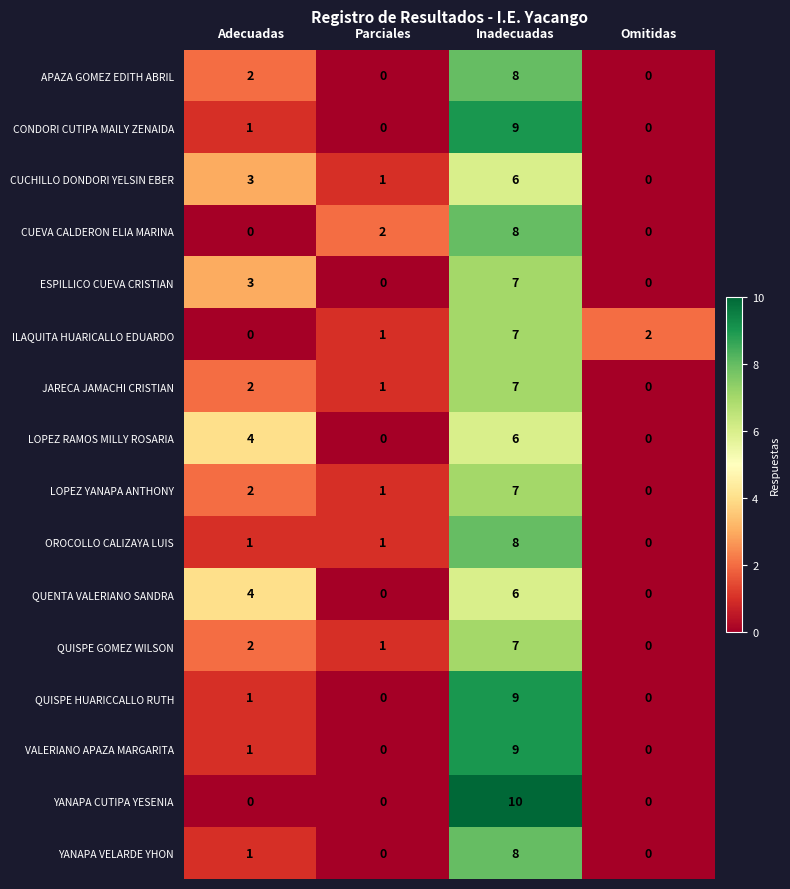

At which label does OROCOLLO CALIZAYA LUIS reach its minimum?

Omitidas